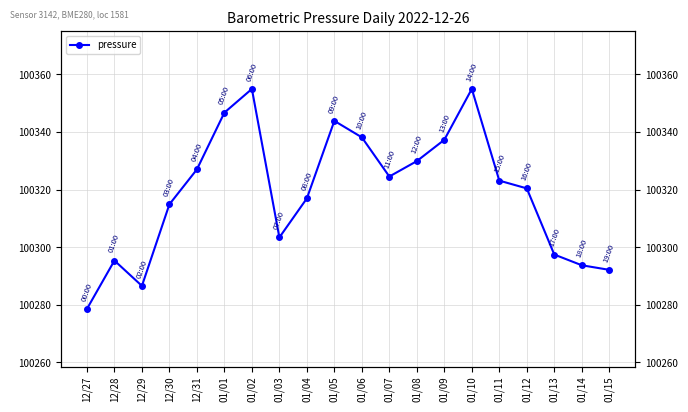

At which label is the value closest to 100316?

01/04